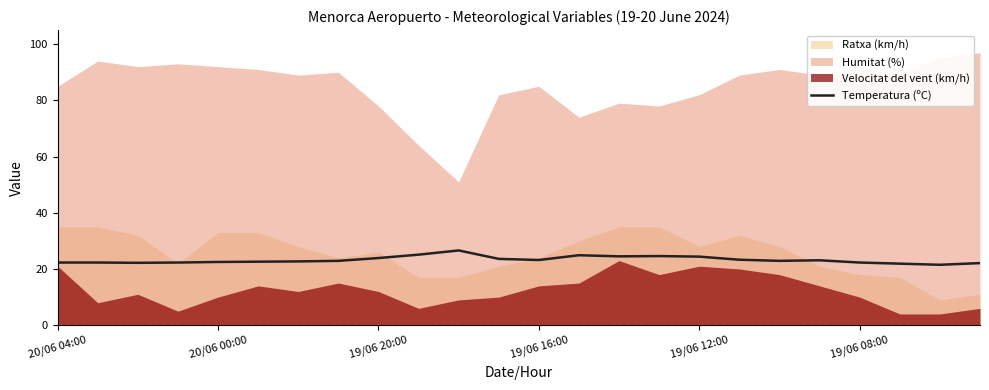

The value of Temperatura (ºC) at 19/06 08:00 is 22.3. True or false?

True